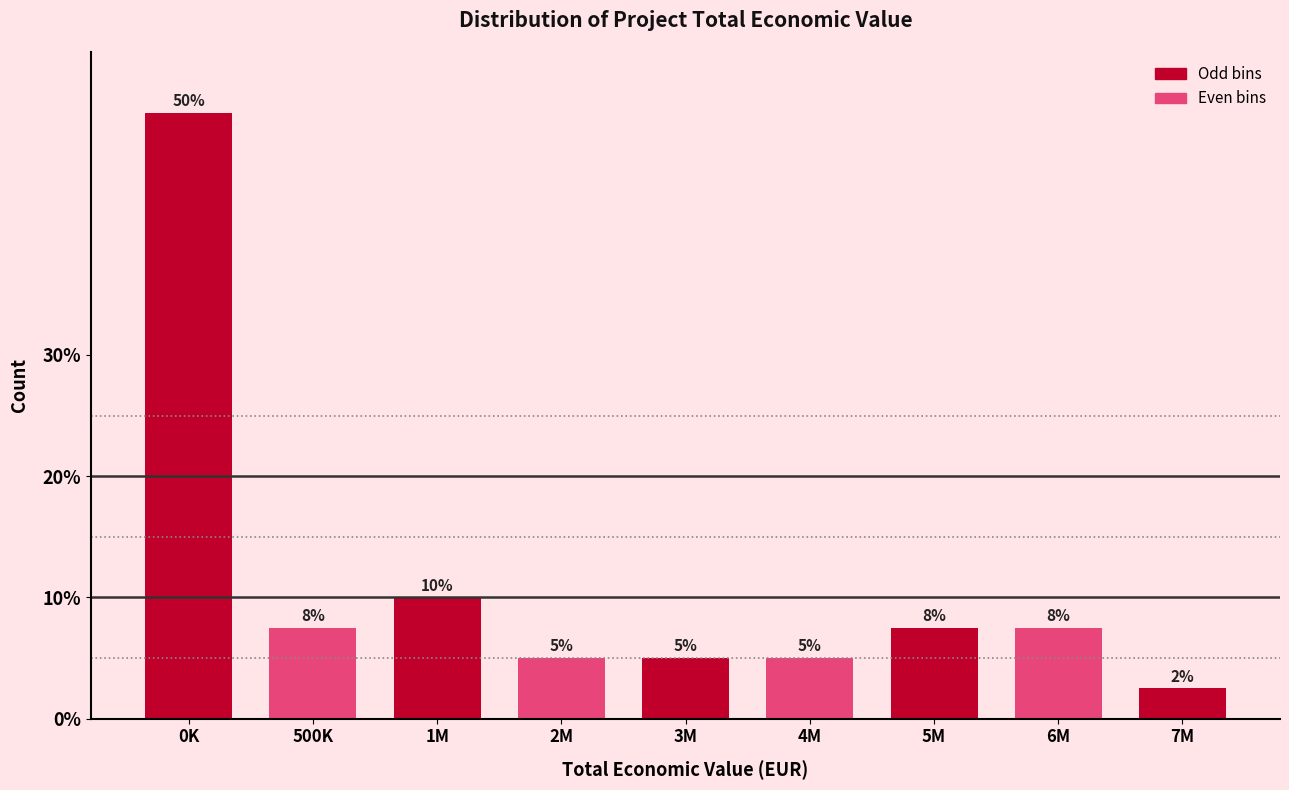

What is the greatest value displayed?

50.0